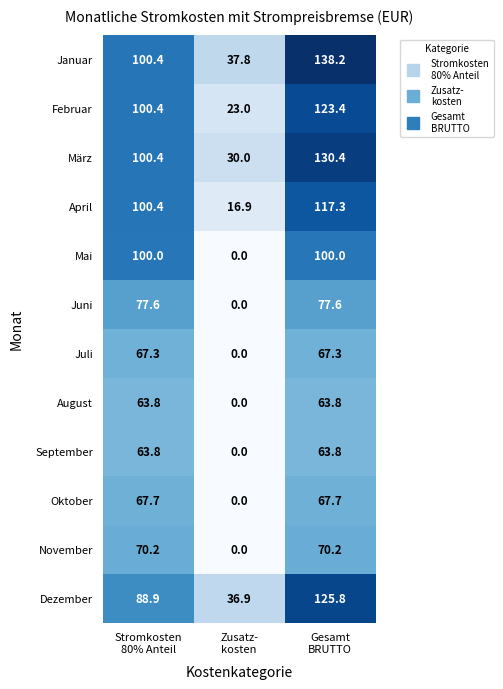

Which series has the largest total across all categories?

Januar